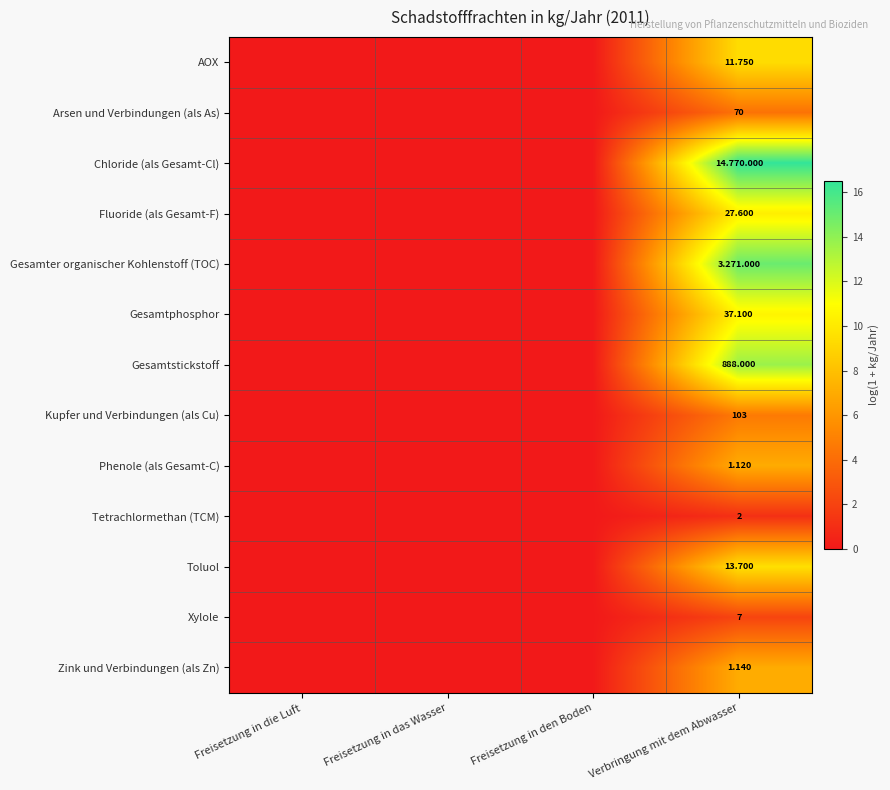

The Gesamtphosphor series shows 0.0 at Freisetzung in den Boden. True or false?

True